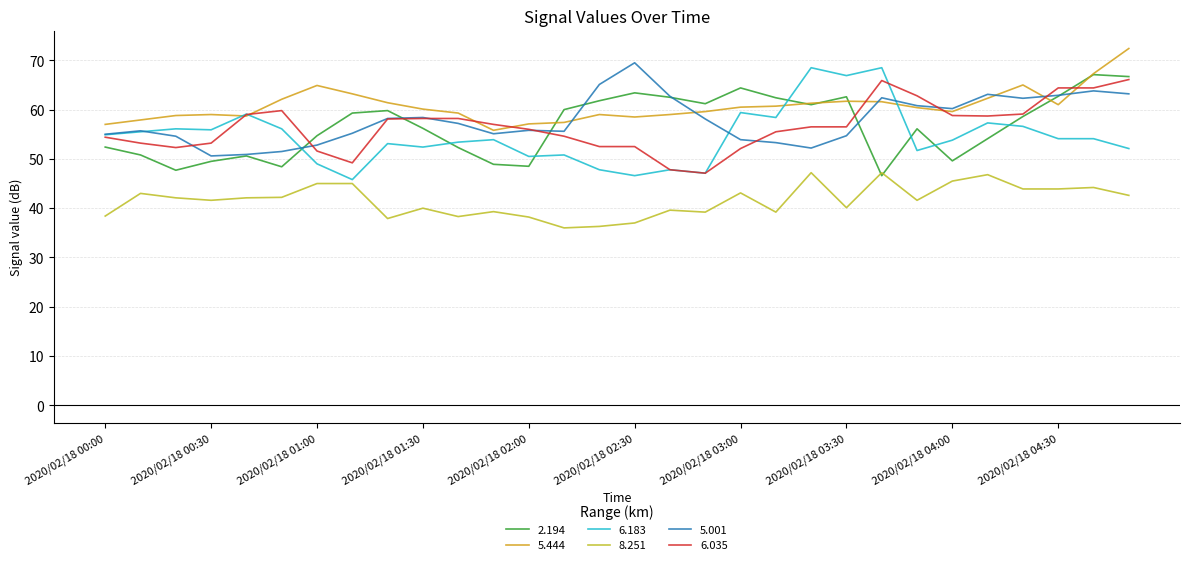

What is the highest value of the 2.194 series?

67.1